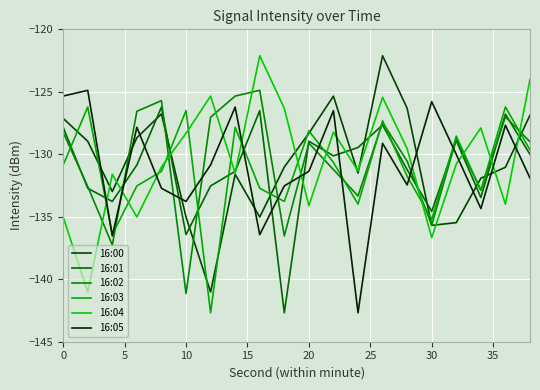

How many lines are shown in the chart?

6